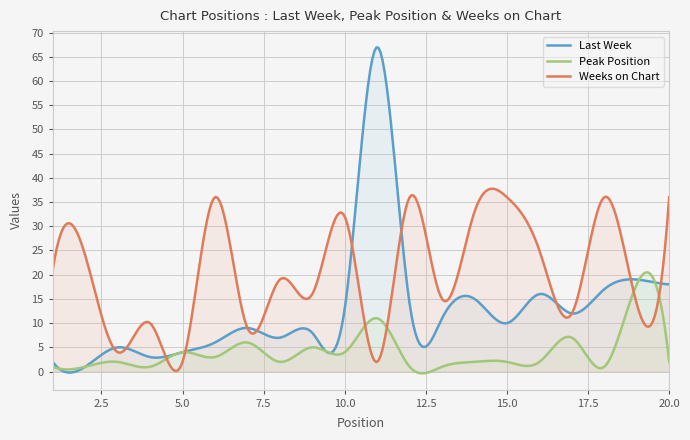

What is the difference between the Last Week values at 12 and 15?

4